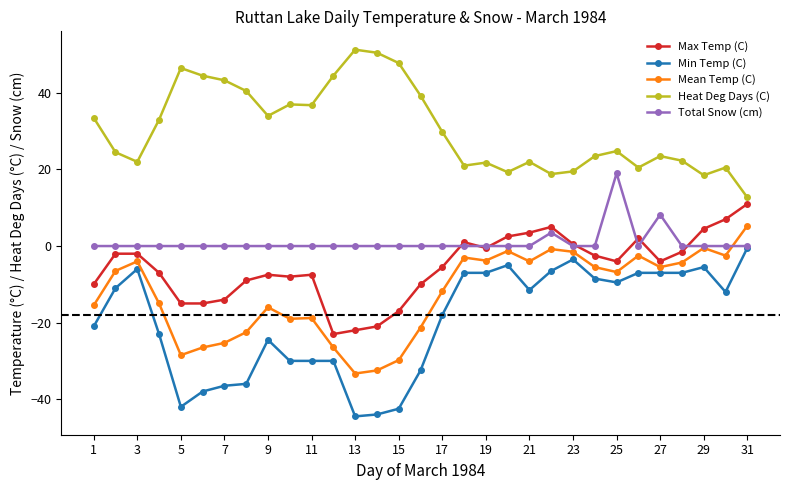

Which series has the widest spread of values?

Min Temp (C)